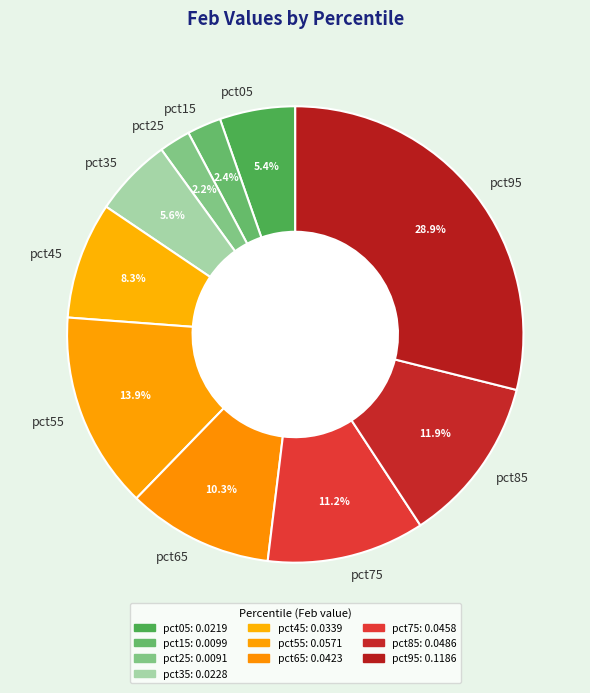

Is the sum of pct55 and pct65 greater than half?

No